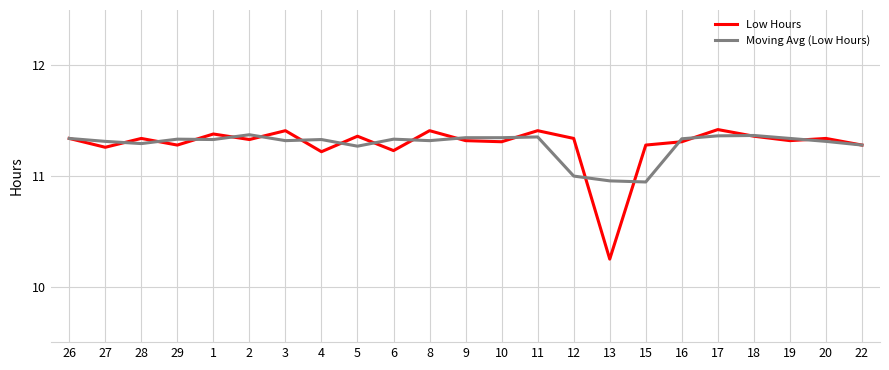

Which label corresponds to the smallest value in the chart?

13